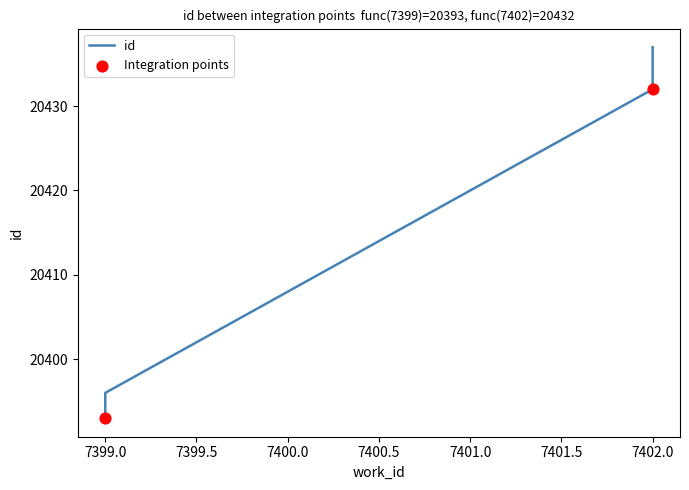

What is the change in value from 7399 to 7402?

+40